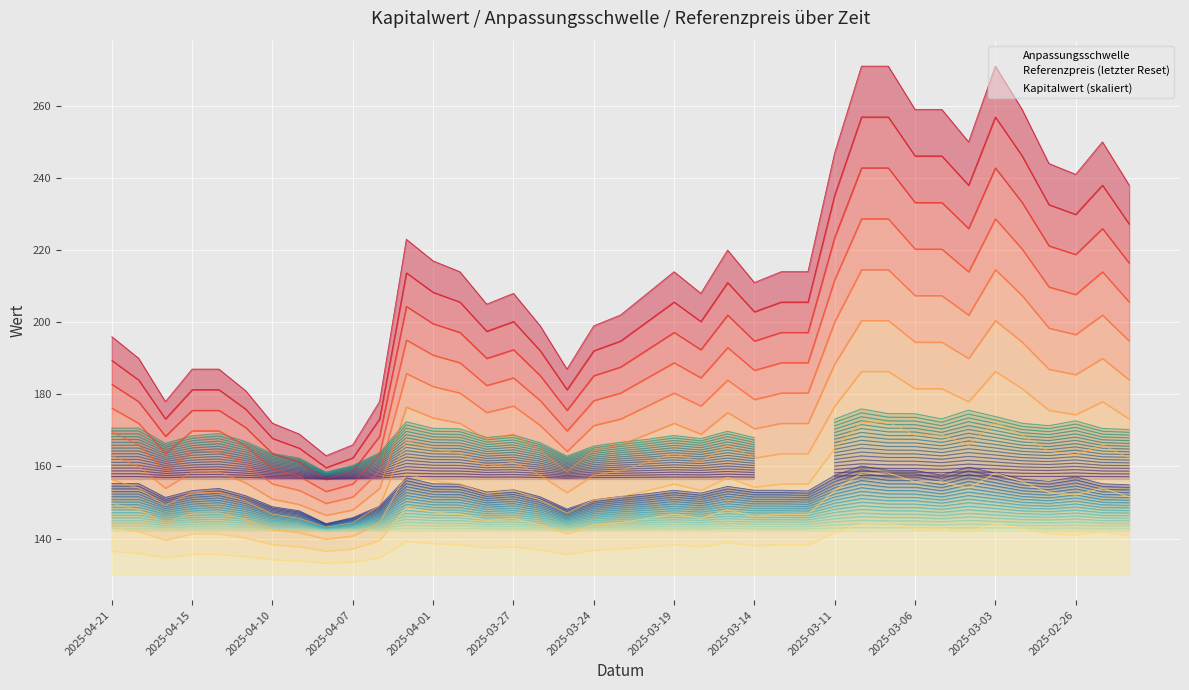

At which label is Anpassungsschwelle closest to 143?

2025-03-24